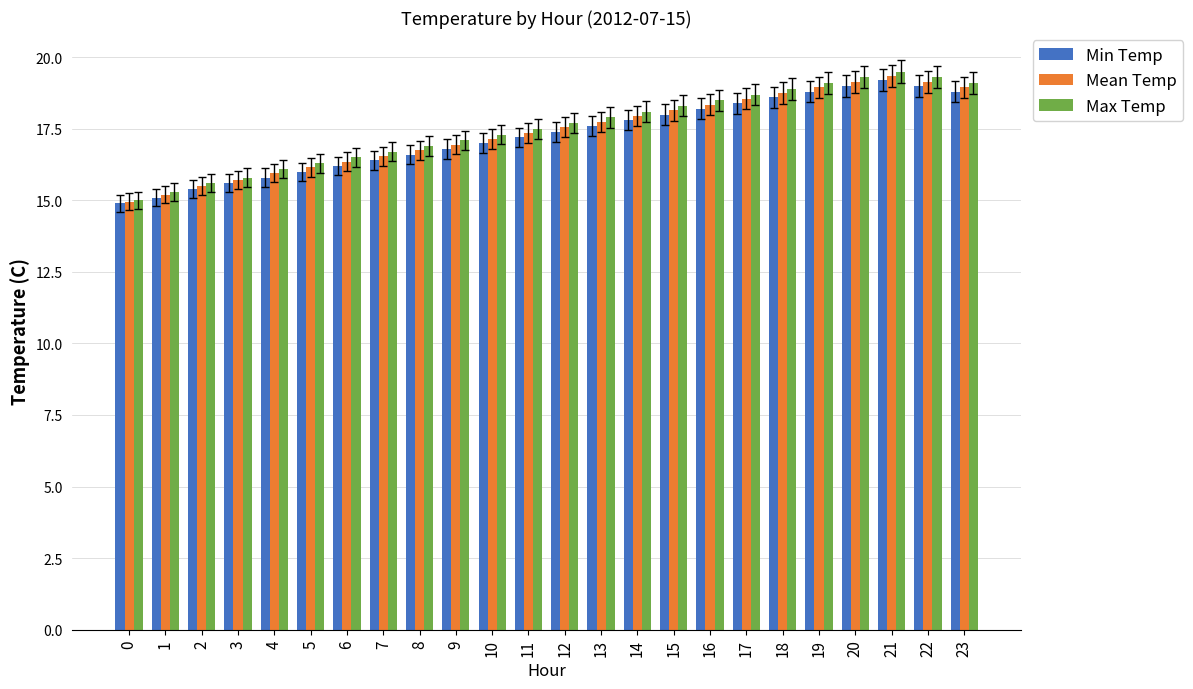

What is the spread (max minus min) of values at 23?

0.3